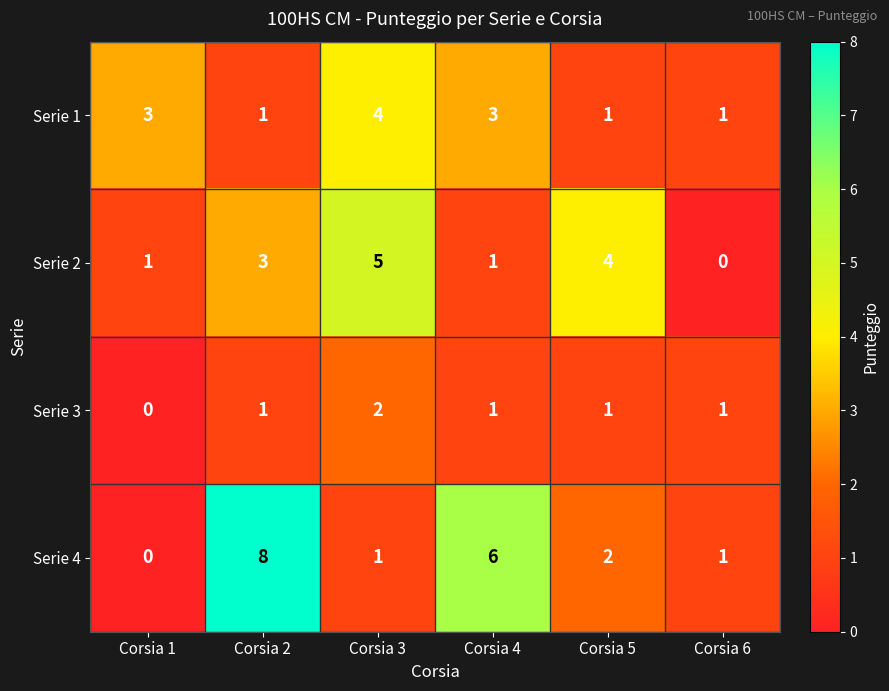

What value does the Serie 1 series have at Corsia 3?

4